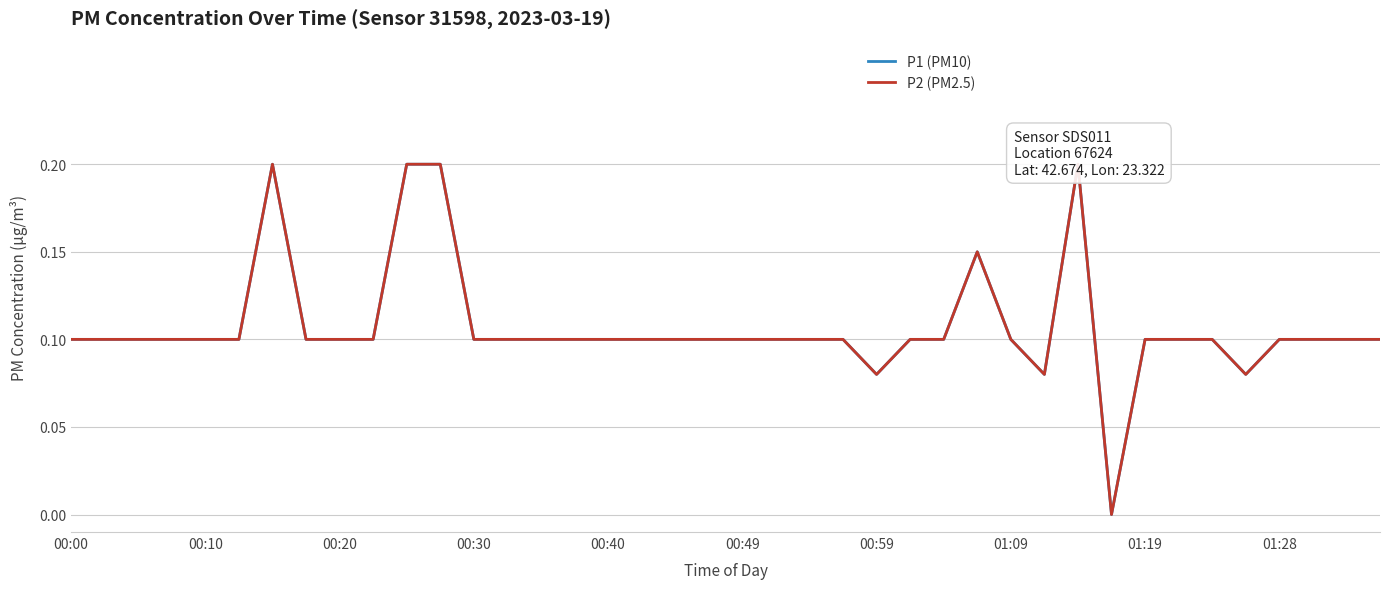

What is the maximum value shown in the chart?

0.2